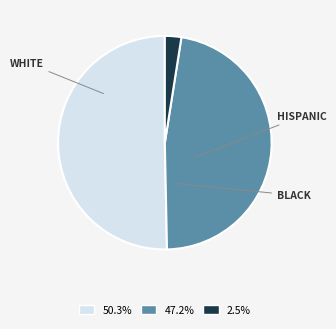

To the nearest percent, what is the difference between the largest and smallest slice percentages?

48%